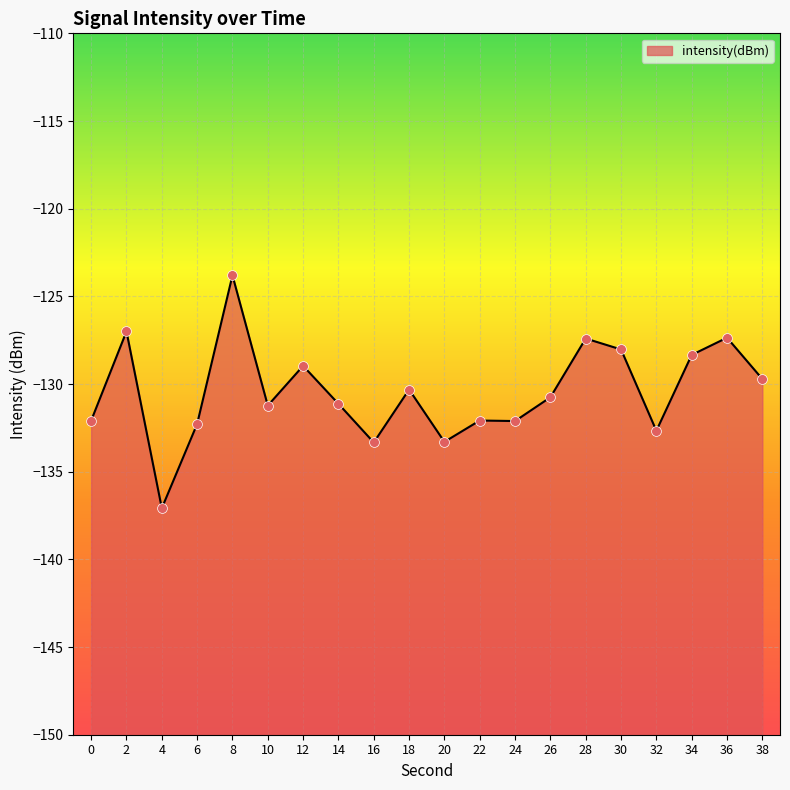

Which has a higher value, 38 or 10?

38